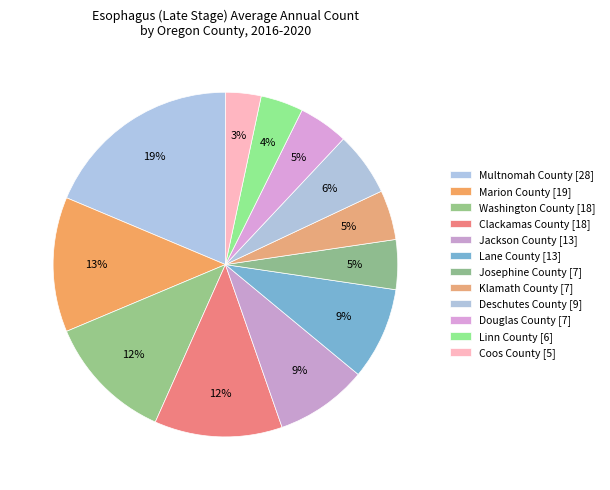

What is the total percentage of Multnomah County and Washington County?

30.7%